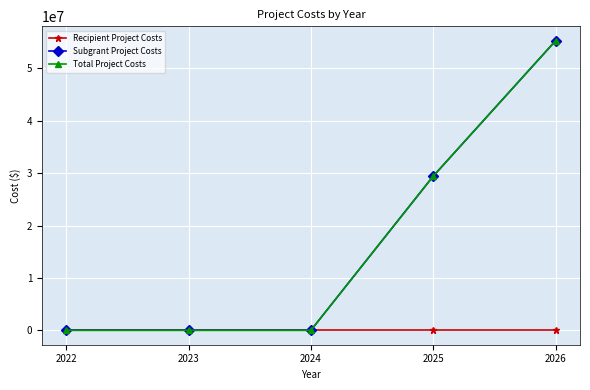

Is this an area chart (filled region under the line)?

No